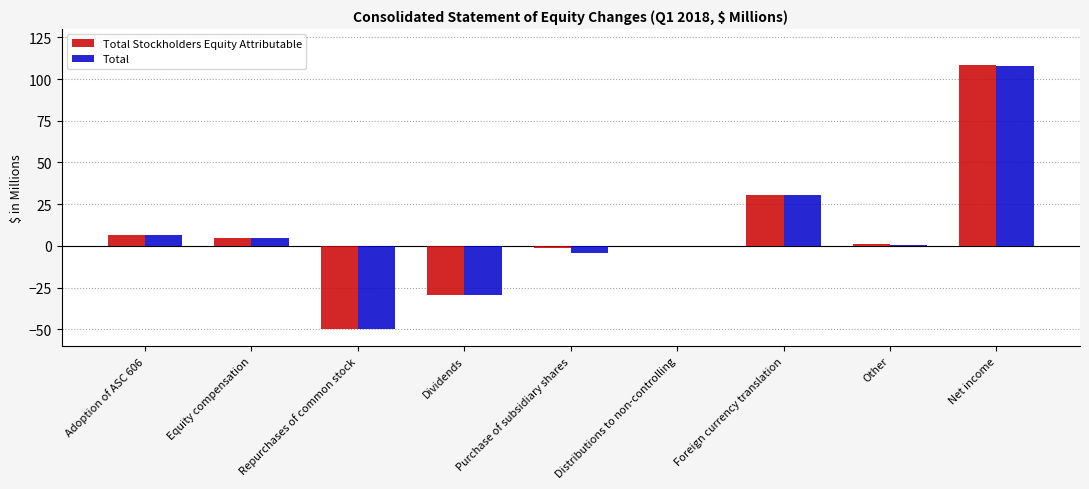

At which label is Total closest to 28?

Foreign currency translation